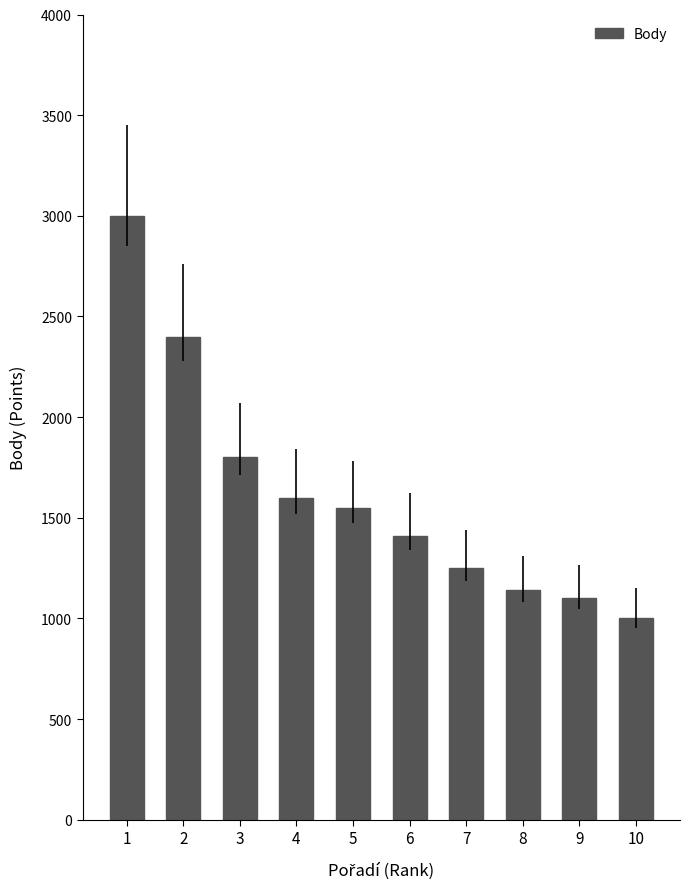

What value does the data have at 1, to the nearest 100?

3000